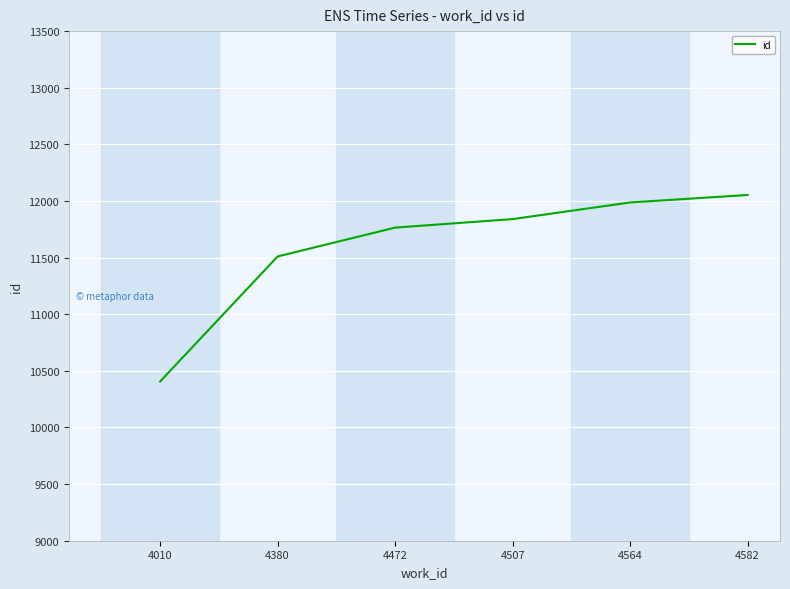

Which has a higher value, 4380 or 4582?

4582